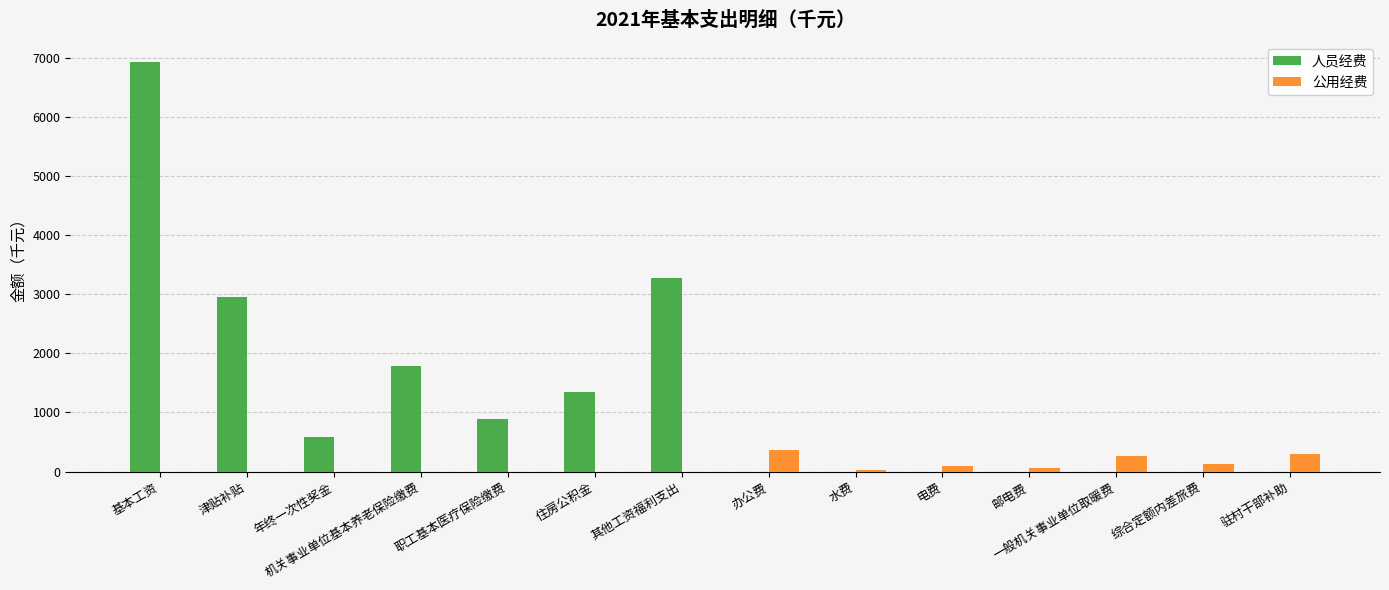

Is the value of 人员经费 at 机关事业单位基本养老保险缴费 greater than the value of 公用经费 at 机关事业单位基本养老保险缴费?

Yes